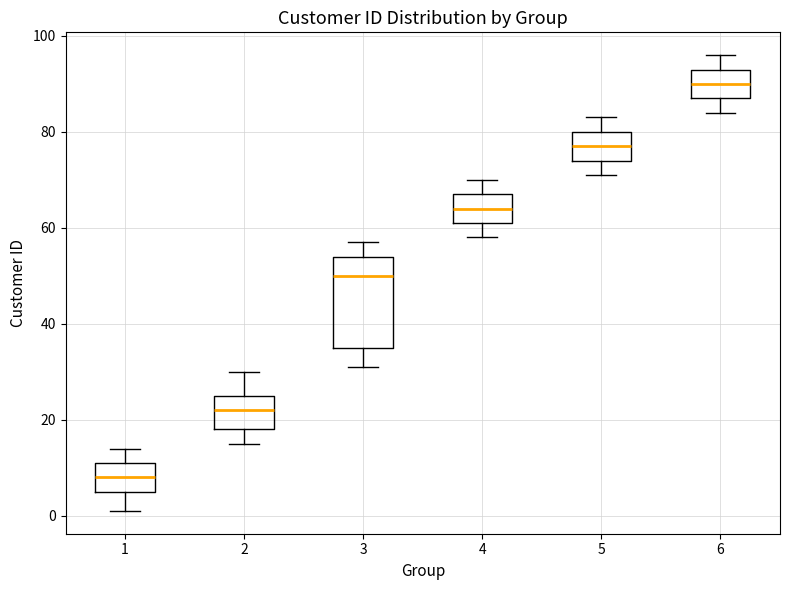

Where does the lower whisker of the box at x = 3 end on the y-axis? The values are not printed on the chart, so give them approximately, as read against the axis.

32